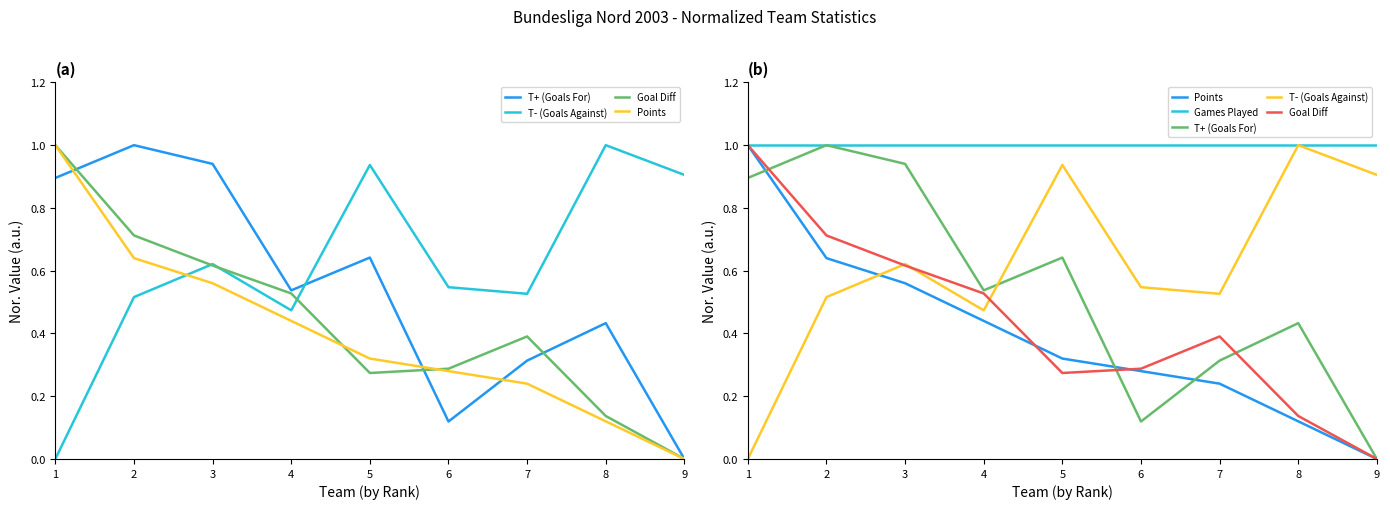

What is the total value across all series at 8?

2.7